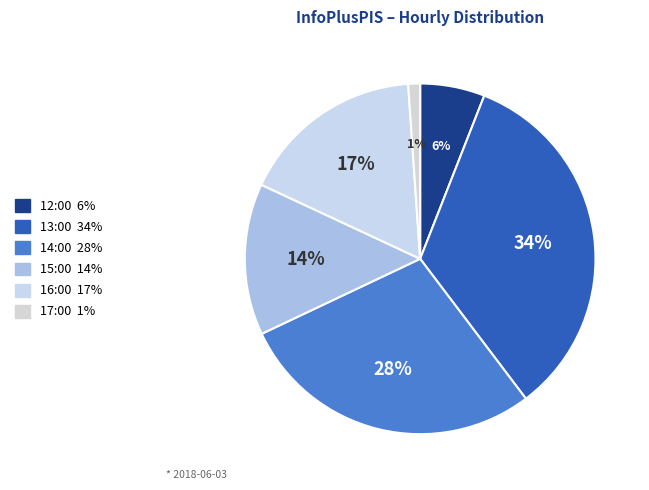

Count the number of slices in the pie.

6